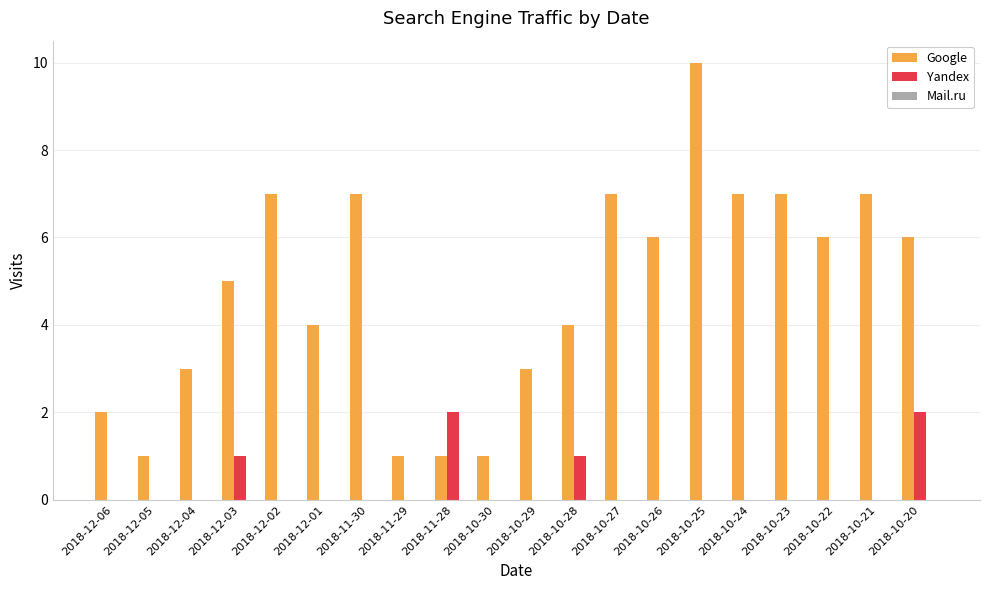

Which label corresponds to the largest value in the chart?

2018-10-25